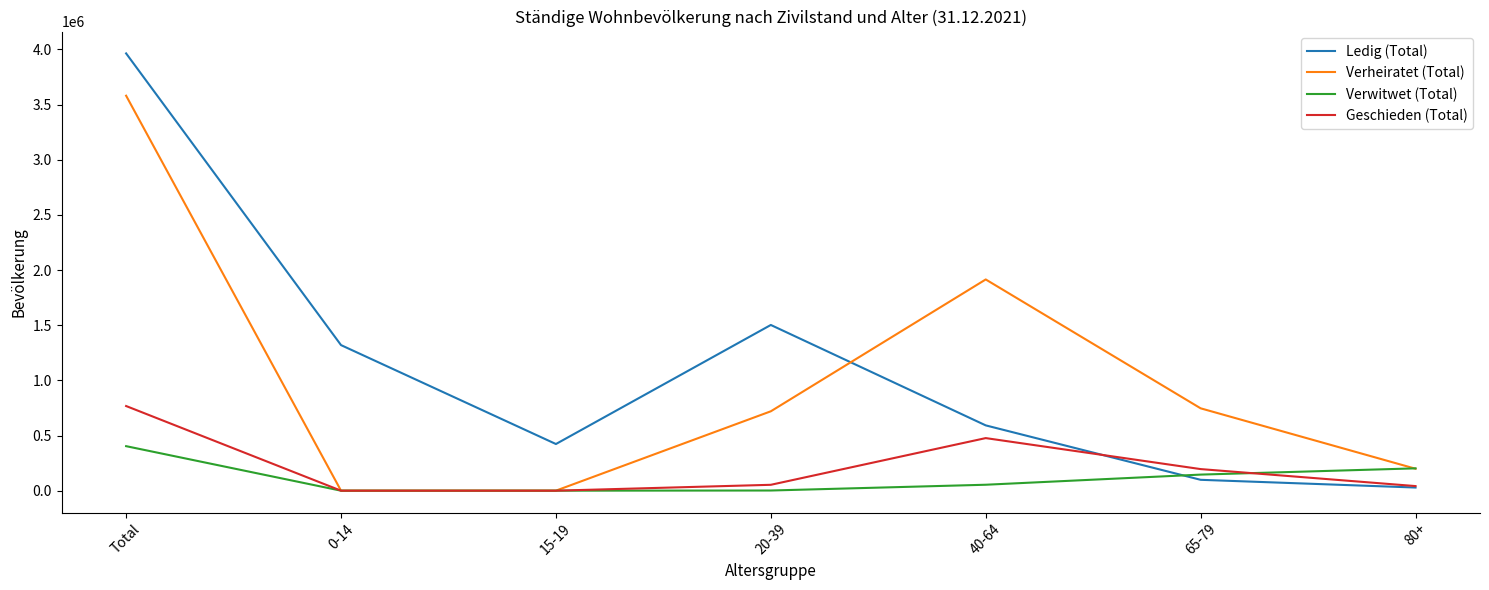

Between 15-19 and 40-64, which series saw the biggest shift?

Verheiratet (Total)